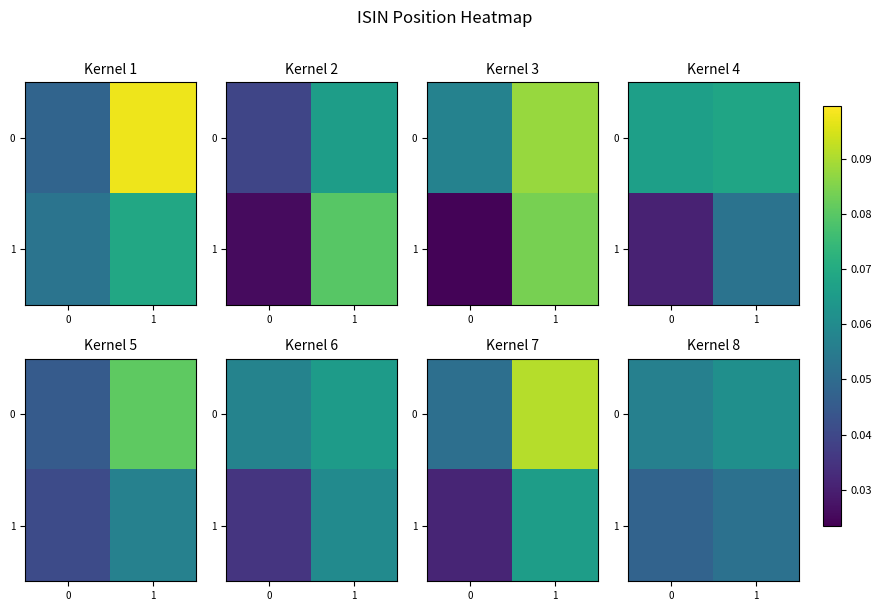

What is the total value across all series at 1?

0.1